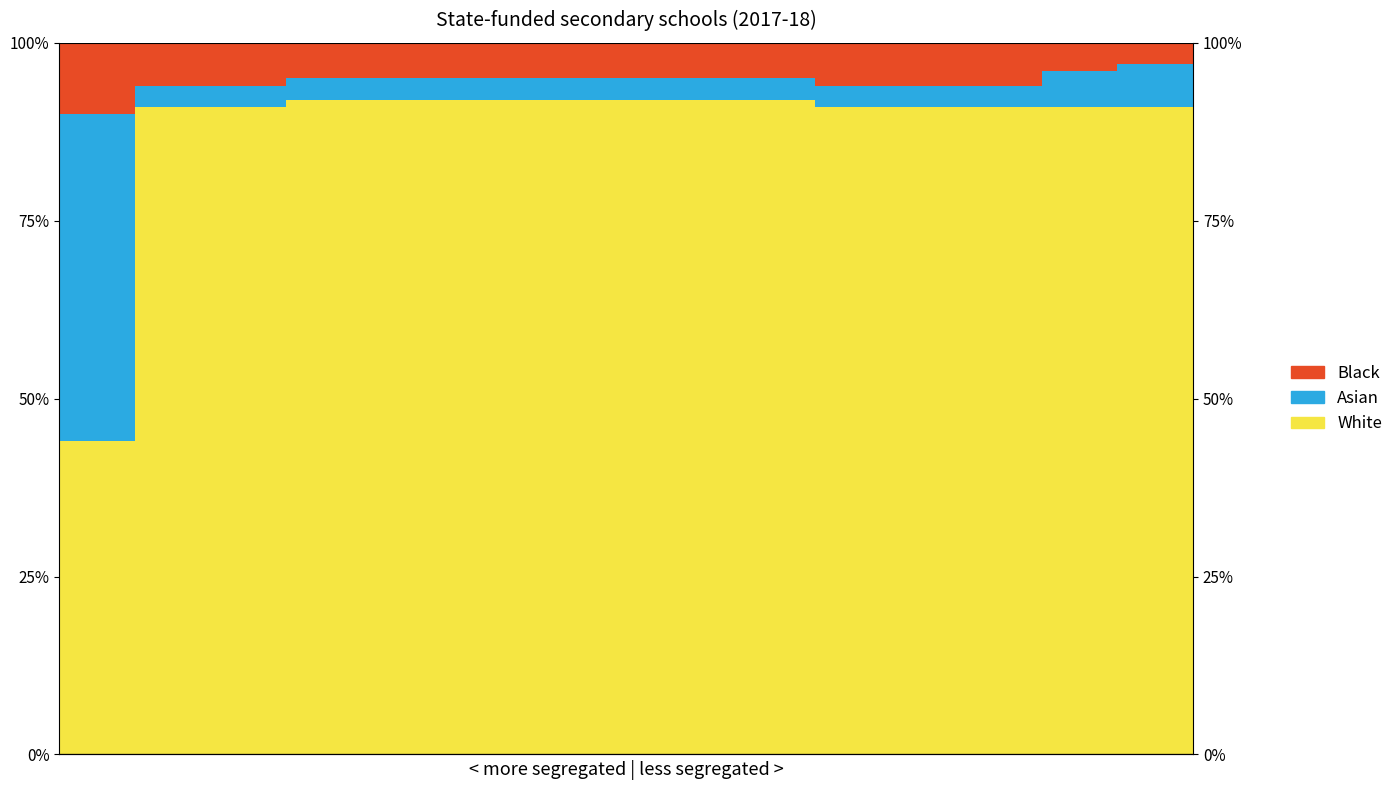

What is the greatest value displayed?

0.9